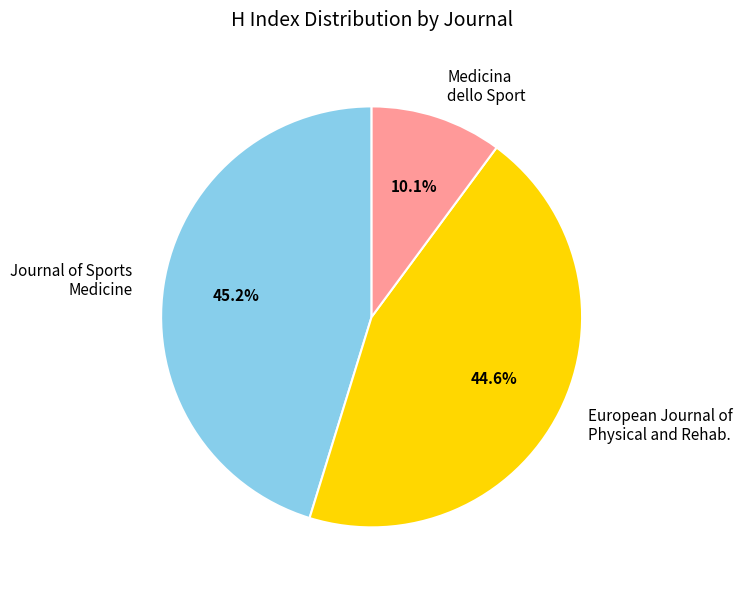

Rank the categories by value from lowest to highest.

Medicina dello Sport, European Journal of Physical and Rehab., Journal of Sports Medicine